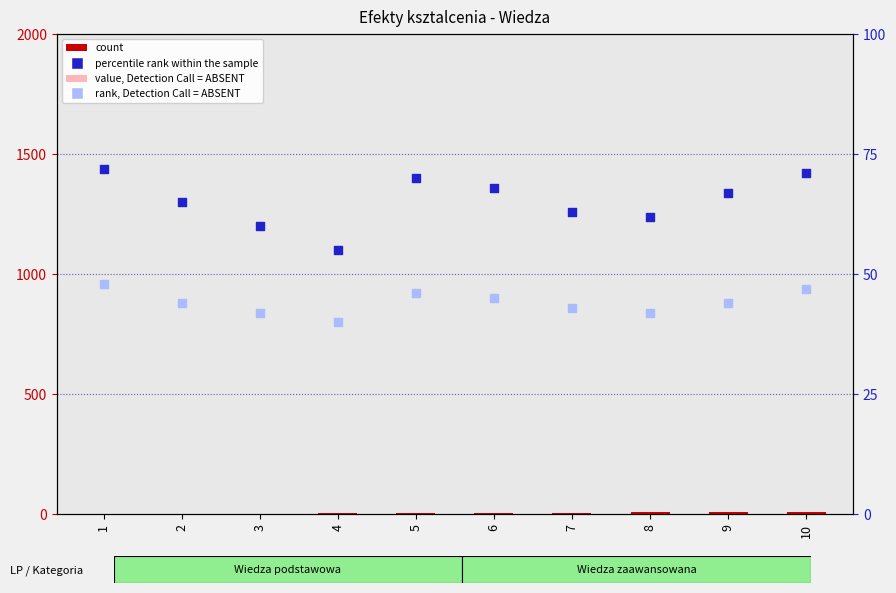

Which series has the widest spread of Y values?

percentile rank within the sample